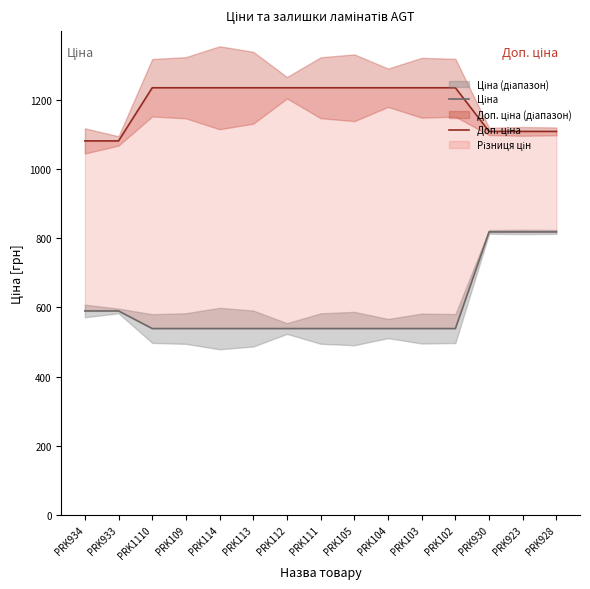

At PRK111, list the series in order from largest to smallest.

Доп. ціна, Ціна